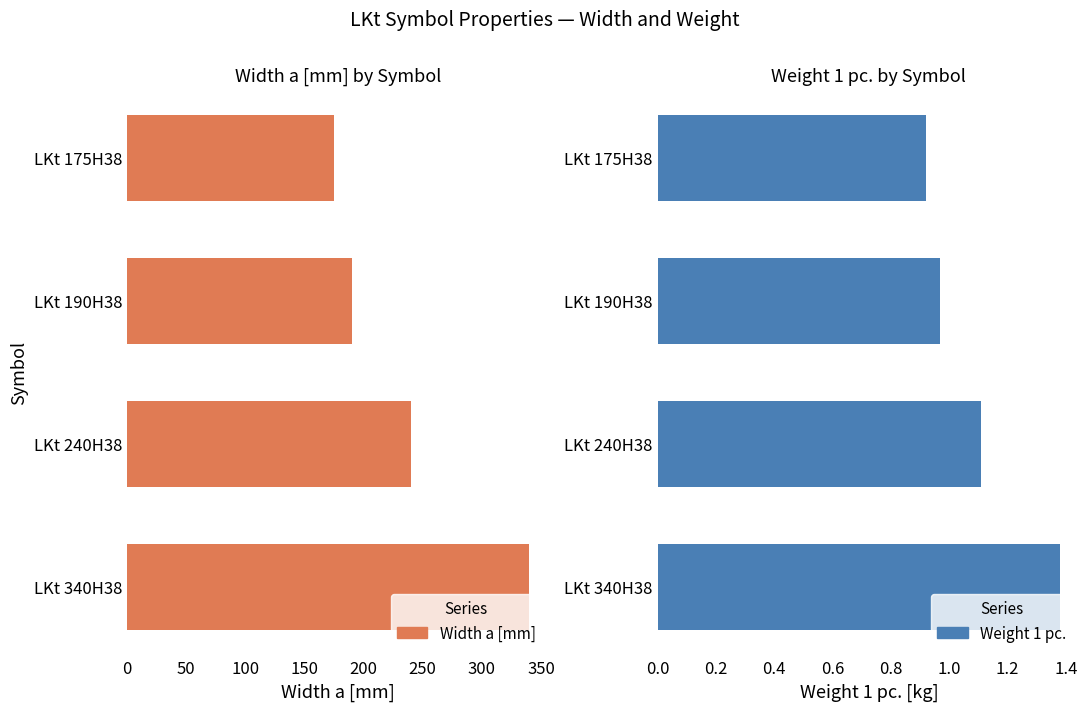

Reading left to right, list all the values displayed in this chart.

Width a [mm]: 175.0	190.0	240.0	340.0
Weight 1 pc.: 0.9	1.0	1.1	1.4